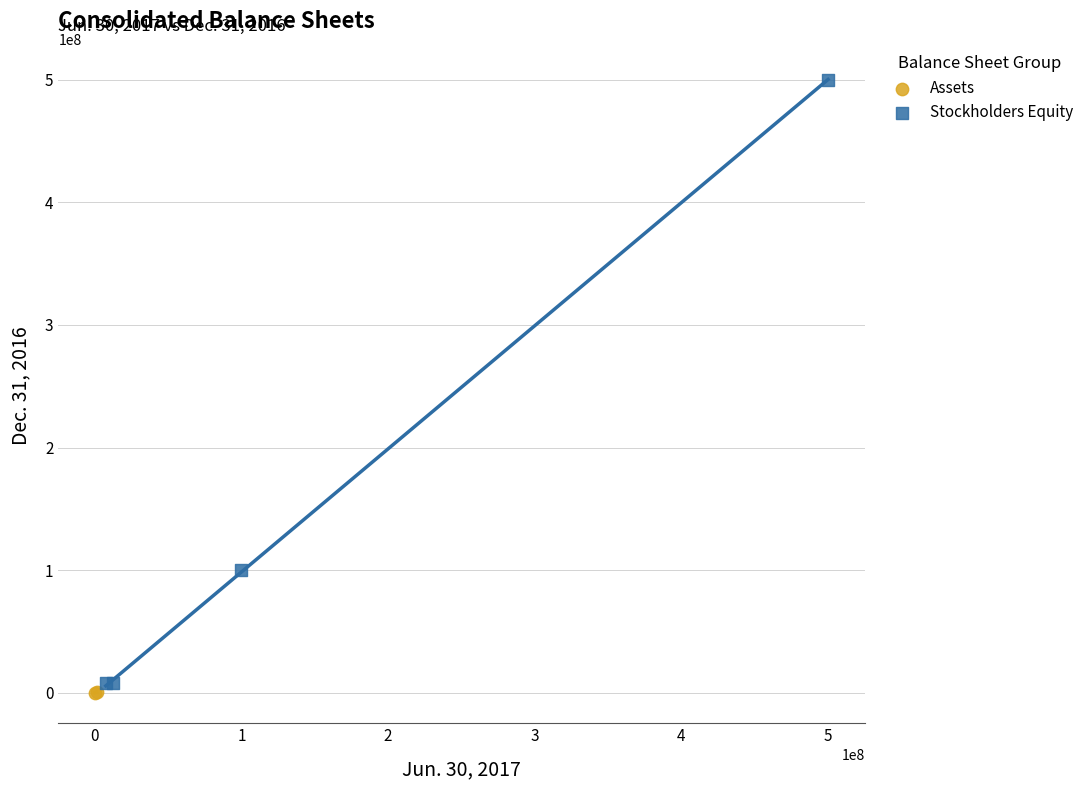

What are all the series names shown in the legend?

Assets, Stockholders Equity